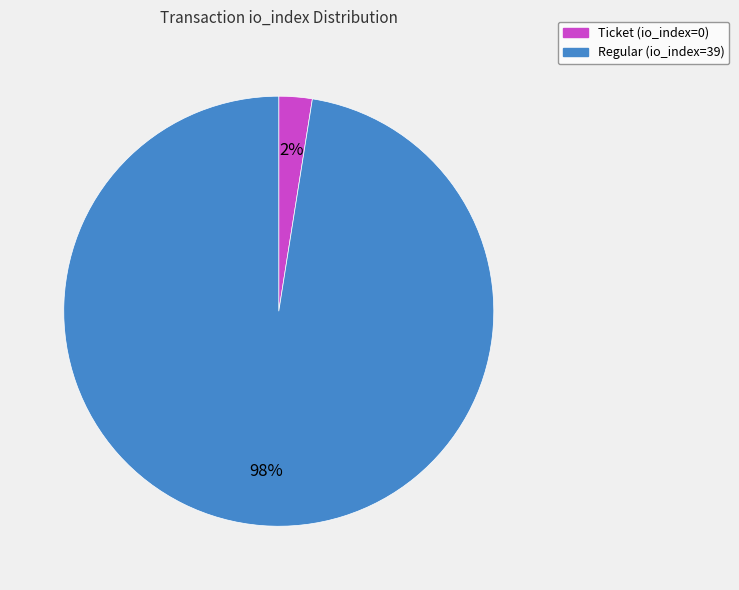

Which slice represents more than half of the pie?

Regular (io_index=39)